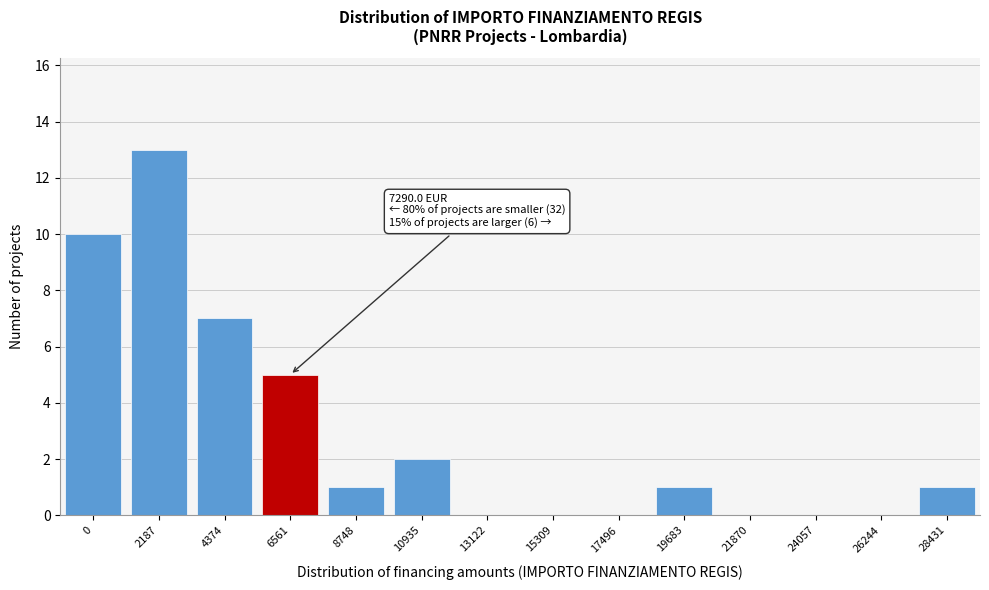

Reading left to right, transcribe all the data shown in this chart.

0=10	2187=13	4374=7	6561=5	8748=1	10935=2	13122=0	15309=0	17496=0	19683=1	21870=0	24057=0	26244=0	28431=1